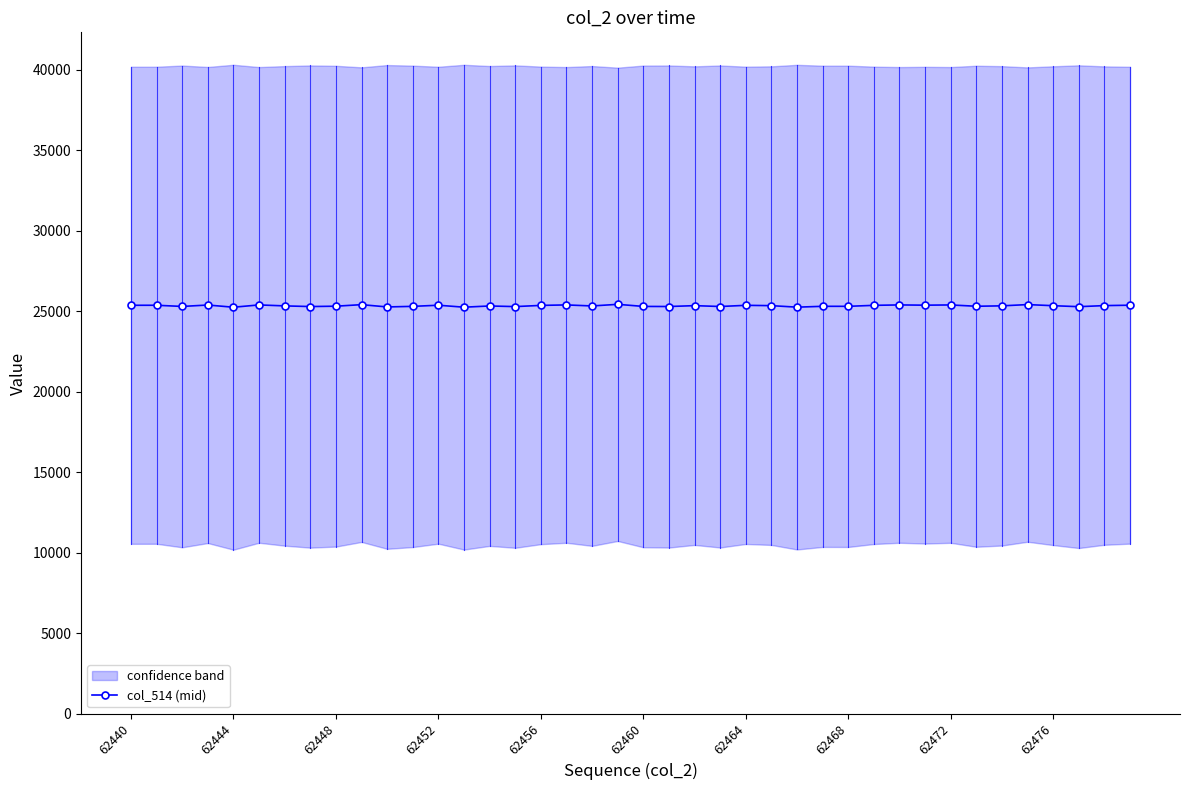

True or false: col_514 (mid) has more than 0 points higher than both neighbors.

True